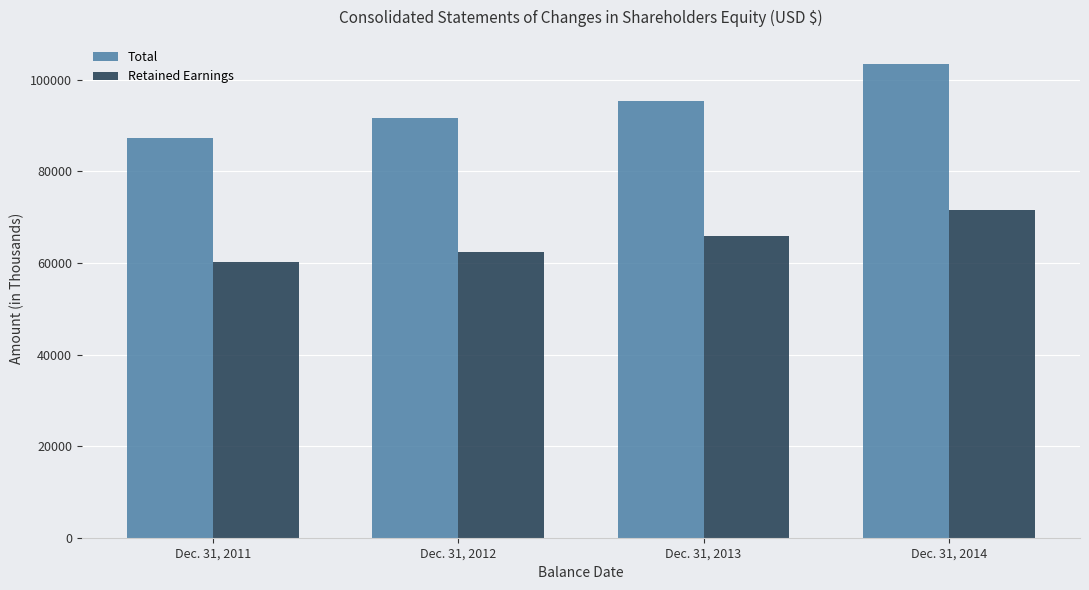

What is the difference between the highest and lowest values at Dec. 31, 2014?

32069